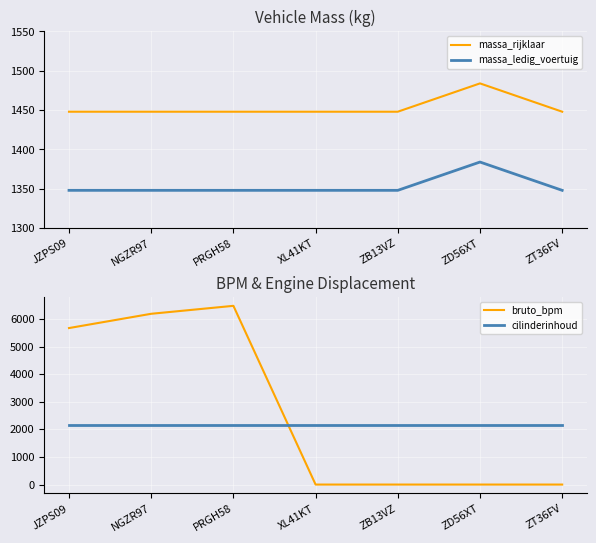

True or false: massa_ledig_voertuig has a value of 780 at NGZR97.

False